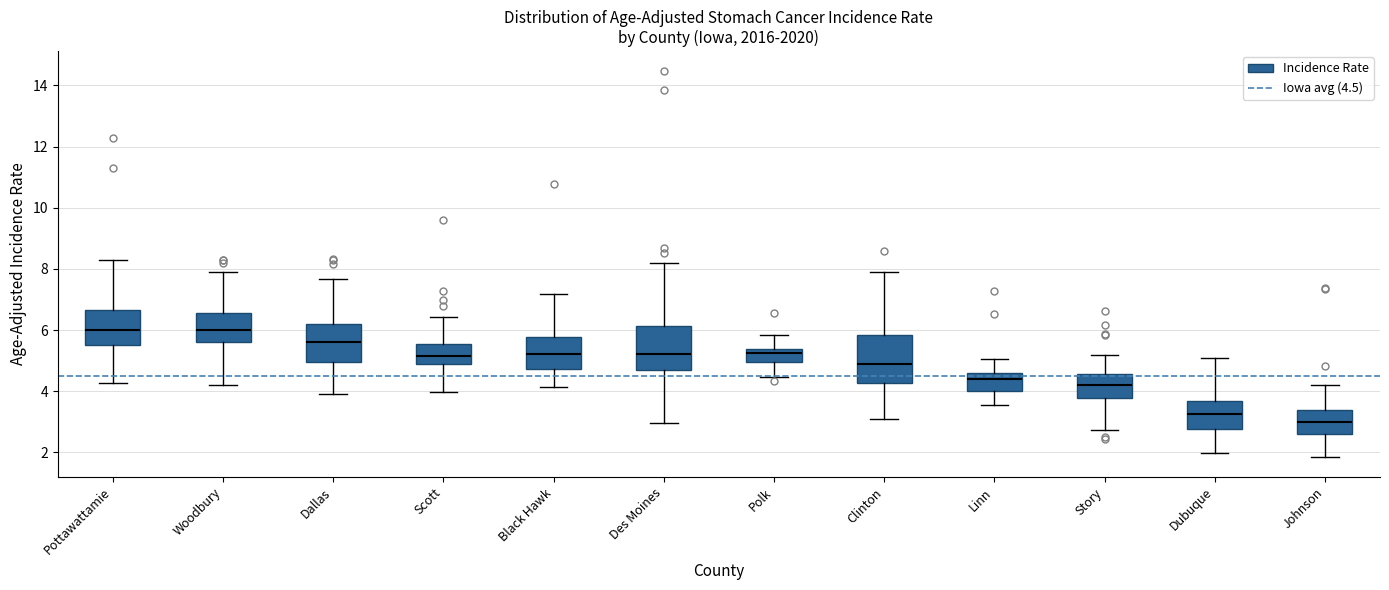

Where does the lower whisker of the box for Polk end on the y-axis? The values are not printed on the chart, so give them approximately, as read against the axis.

4.4